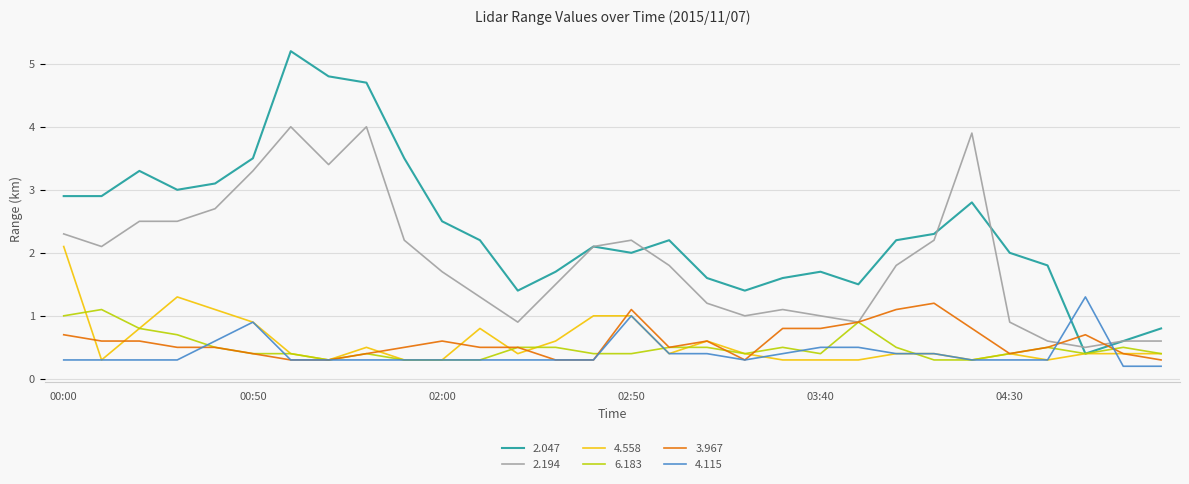

What is the maximum value for 3.967?

1.2